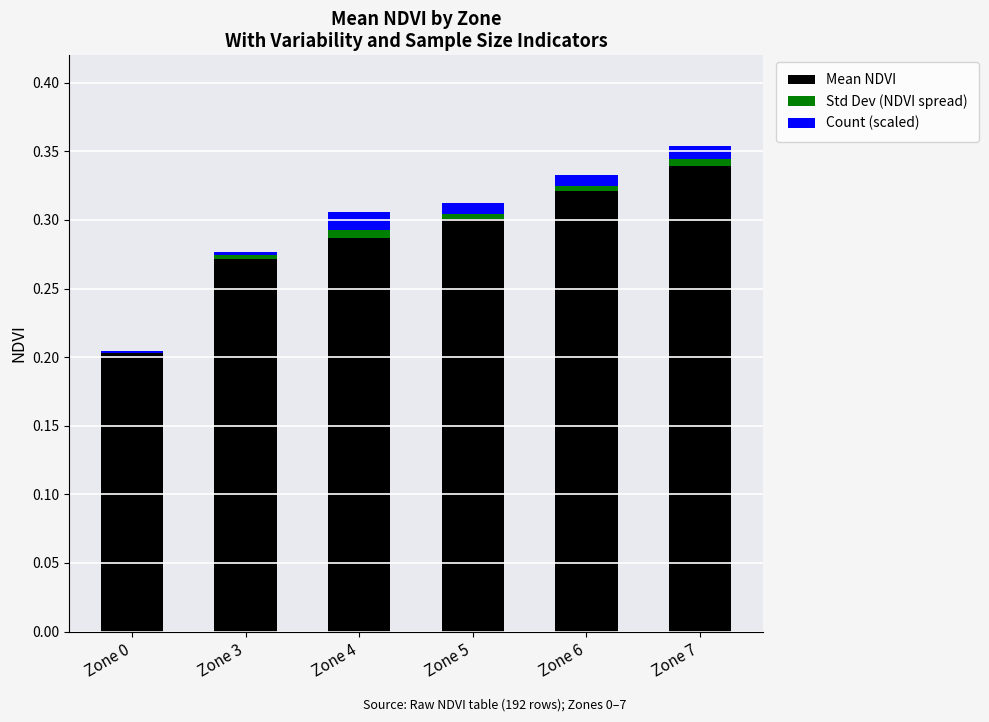

Which has a higher value, Zone 6 or Zone 3?

Zone 6